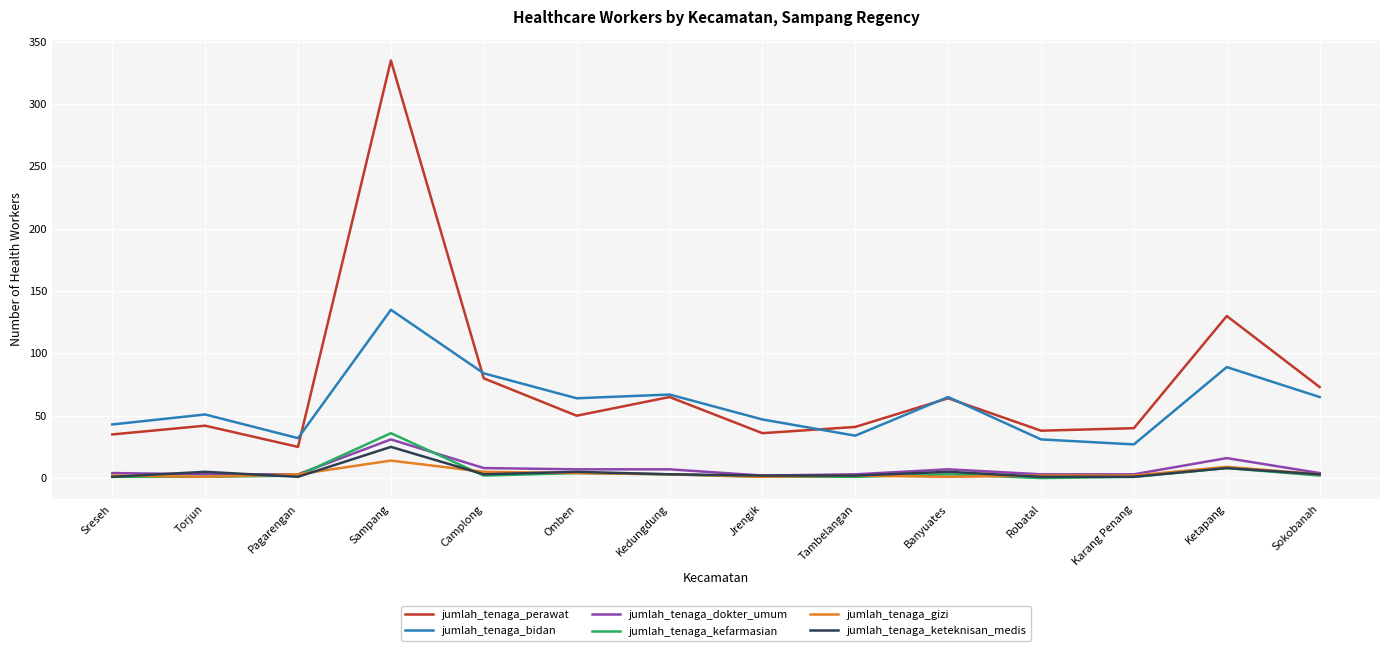

Which series has the largest total across all categories?

jumlah_tenaga_perawat